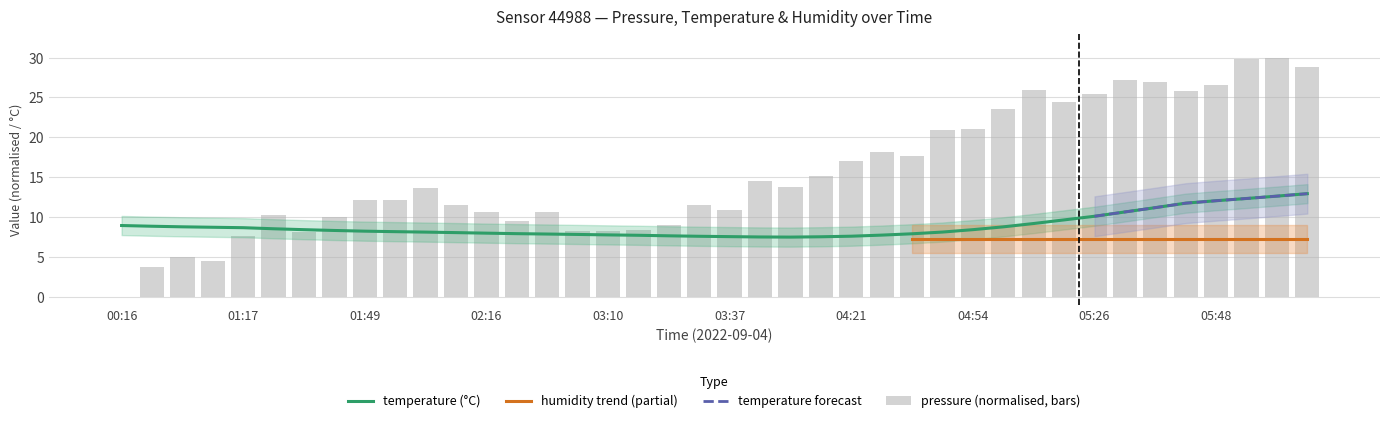

Which series has the largest total across all categories?

pressure